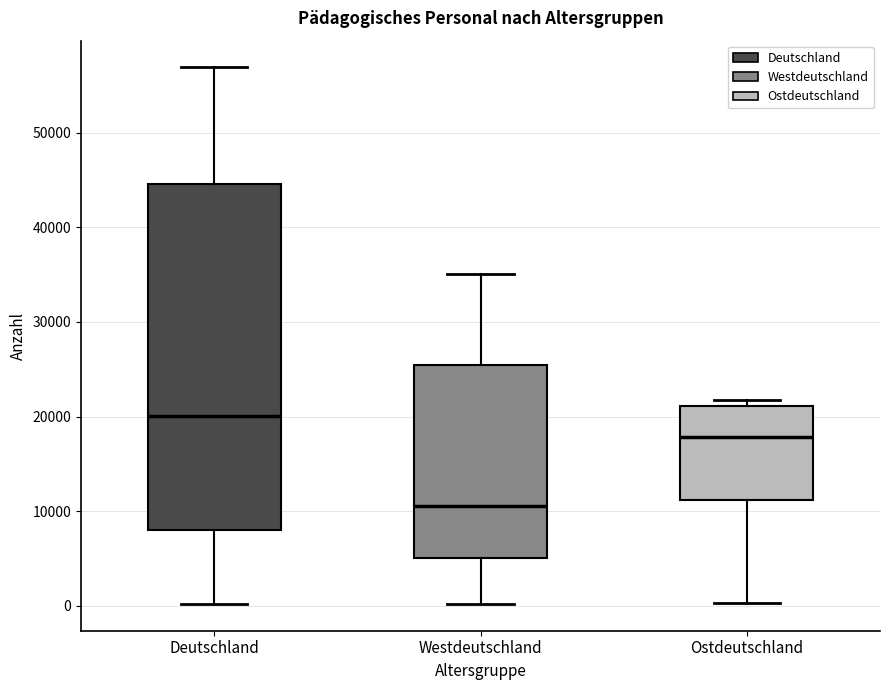

Which box's median line is the lowest?

Westdeutschland